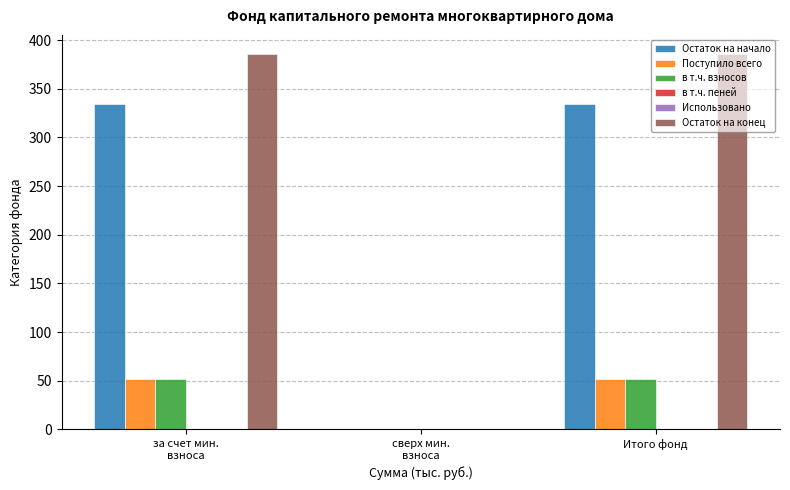

Does the chart contain stacked bars?

No